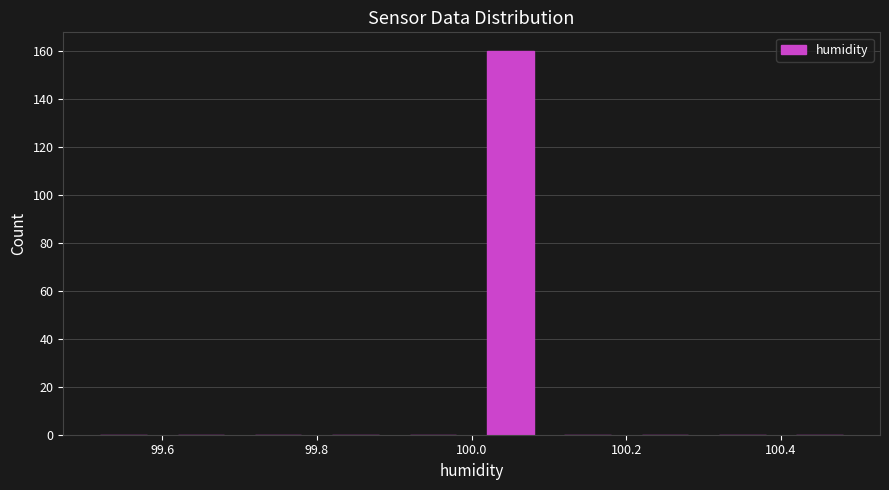

Reading left to right, transcribe this chart: for each bar, give the range it covers on the x-axis and its height. The values are not printed on the chart, so give them approximately, as read against the axis.

99.5 to 99.6: 0
99.6 to 99.7: 0
99.7 to 99.8: 0
99.8 to 99.9: 0
99.9 to 100.0: 0
100.0 to 100.1: 160
100.1 to 100.2: 0
100.2 to 100.3: 0
100.3 to 100.4: 0
100.4 to 100.5: 0